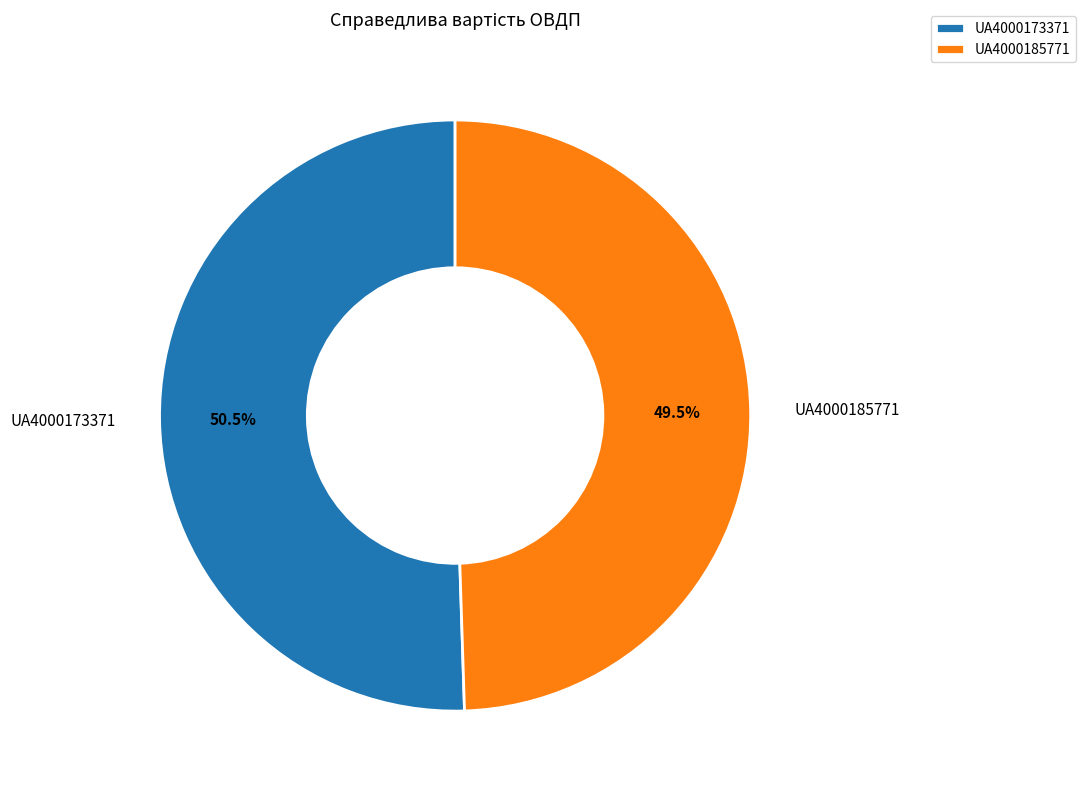

Between UA4000173371 and UA4000185771, which is larger?

UA4000173371